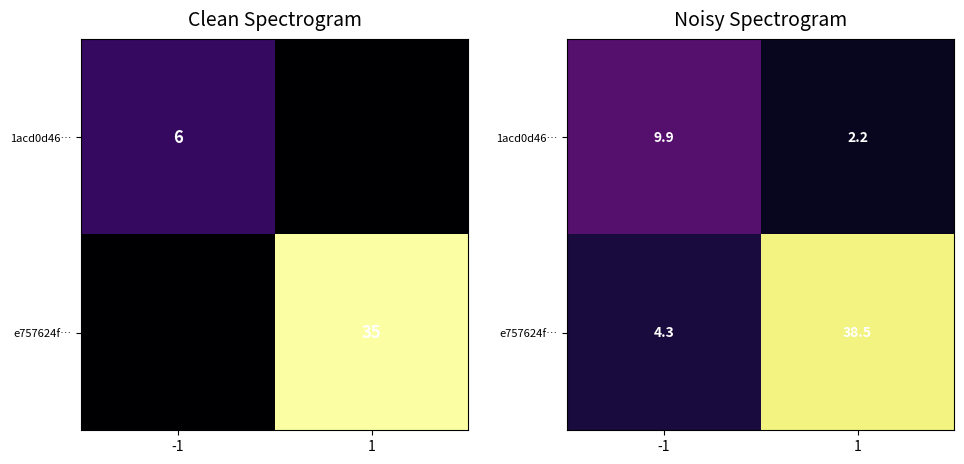

Is the value of e757624f… at -1 greater than the value of 1acd0d46… at 1?

Yes